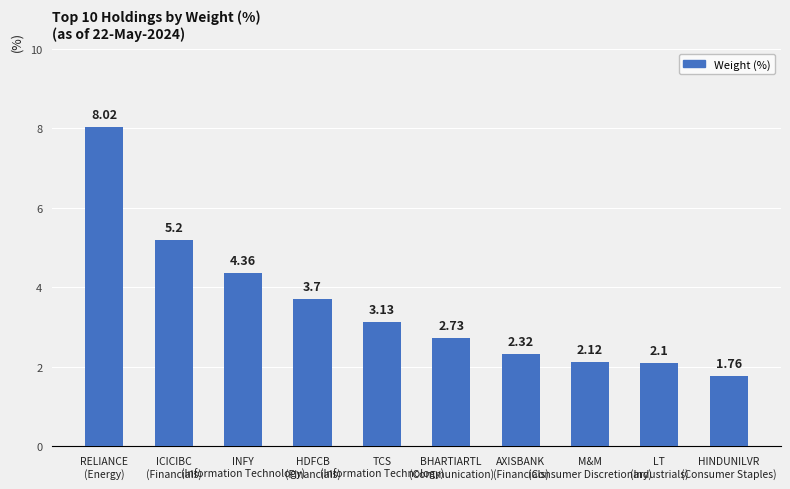

Rank the categories by value from lowest to highest.

HINDUNILVR
(Consumer Staples), LT
(Industrials), M&M
(Consumer Discretionary), AXISBANK
(Financials), BHARTIARTL
(Communication), TCS
(Information Technology), HDFCB
(Financials), INFY
(Information Technology), ICICIBC
(Financials), RELIANCE
(Energy)